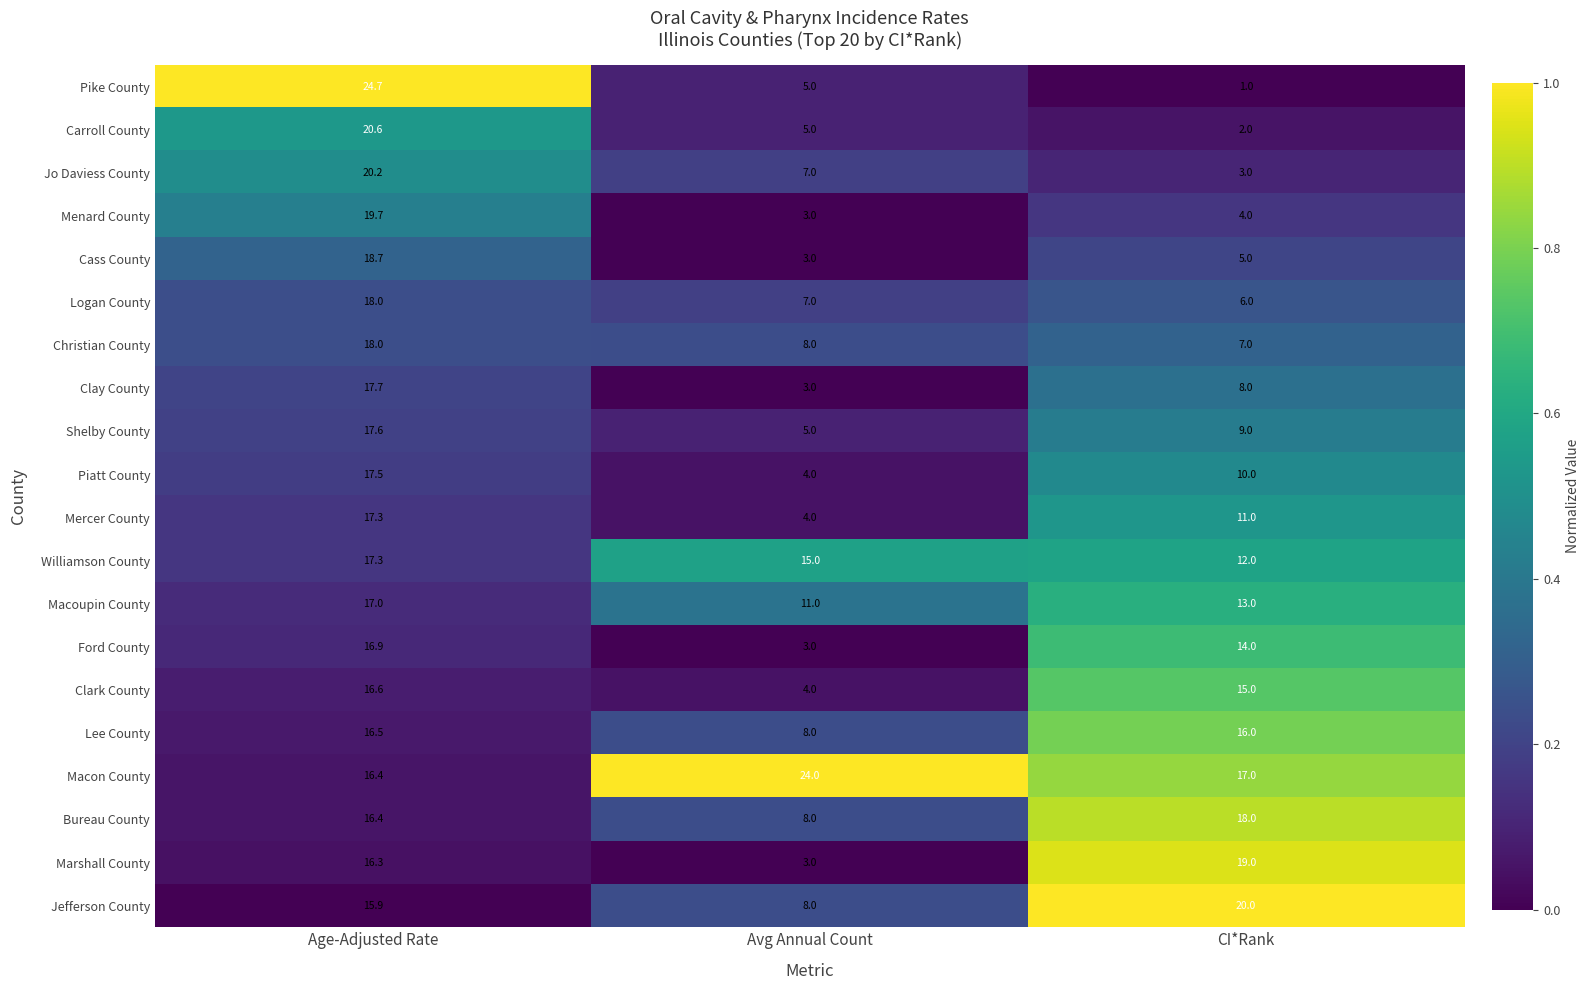

What is the difference between the Jo Daviess County values at Avg Annual Count and Age-Adjusted Rate?

13.2